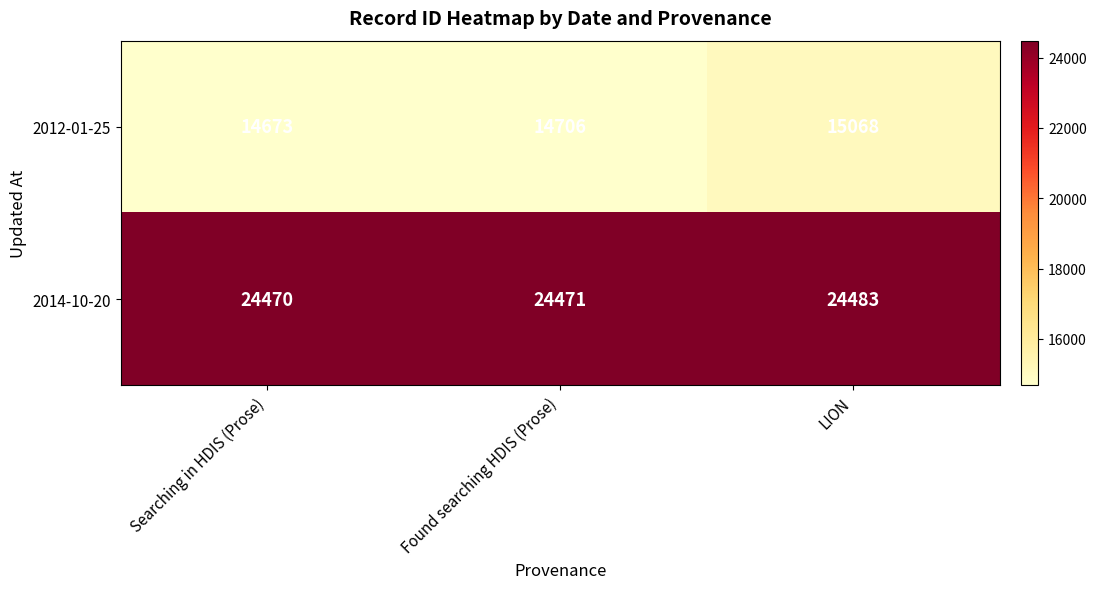

List the series in order of their peak value, lowest first.

2012-01-25, 2014-10-20